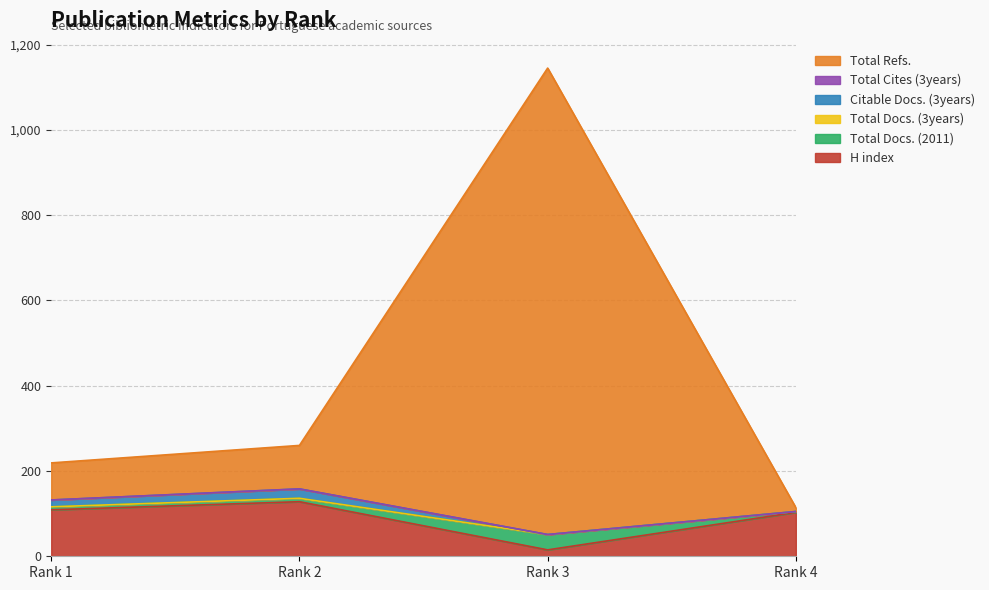

List the labels in order of Total Cites (3years) value, largest first.

1, 2, 3, 4